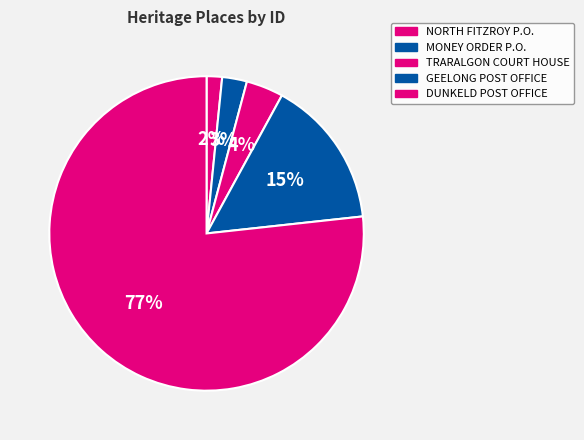

Count the number of slices in the pie.

5